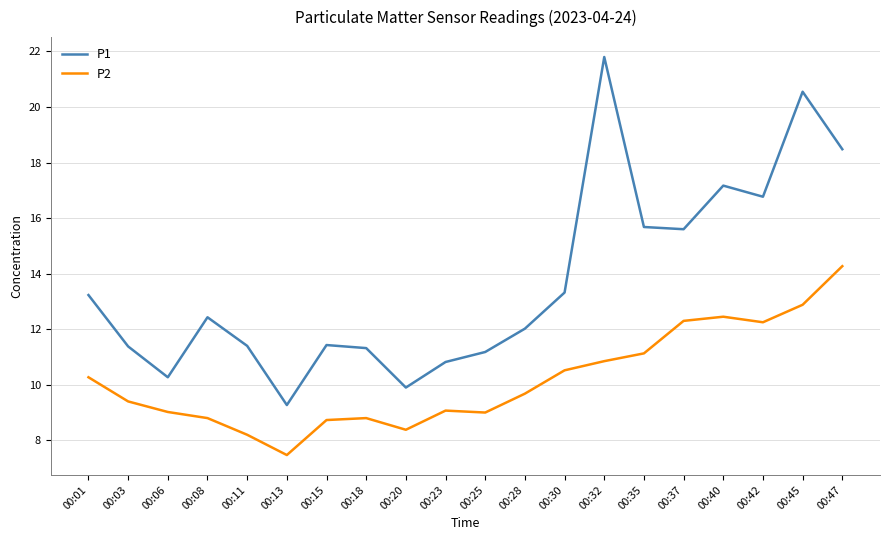

True or false: P1 and P2 cross at least once.

False